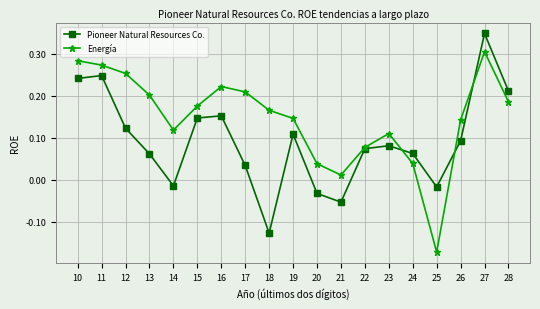

What is the total value across all series at 11?

0.5